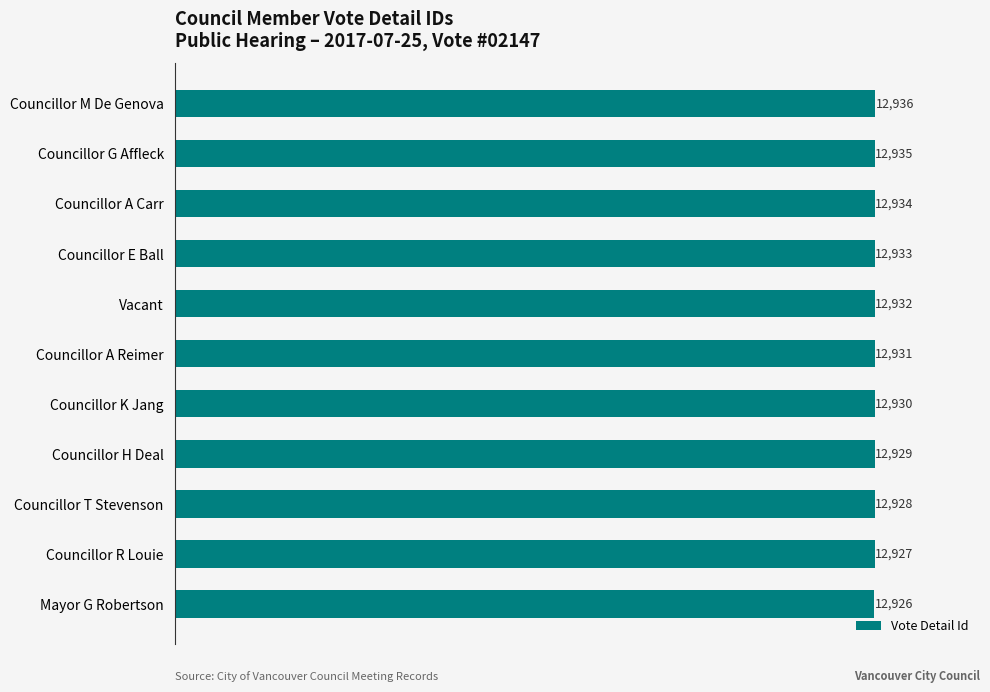

How many values are below 12931?

5